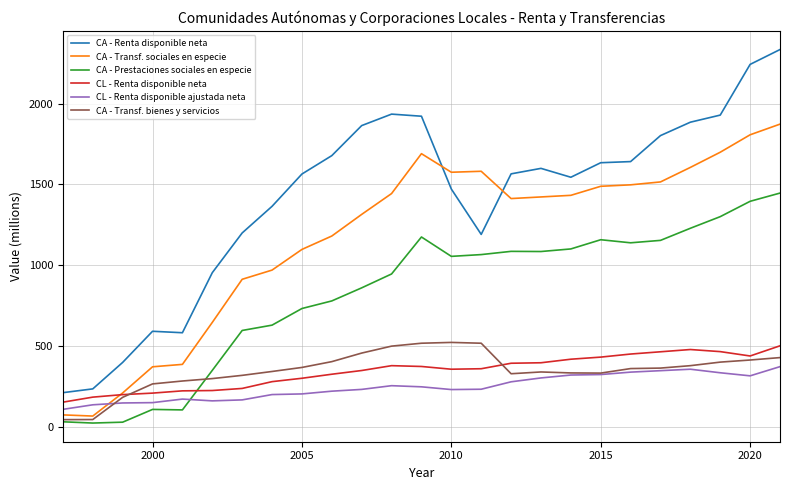

True or false: CA - Transf. bienes y servicios and CA - Renta disponible neta intersect in this chart.

False